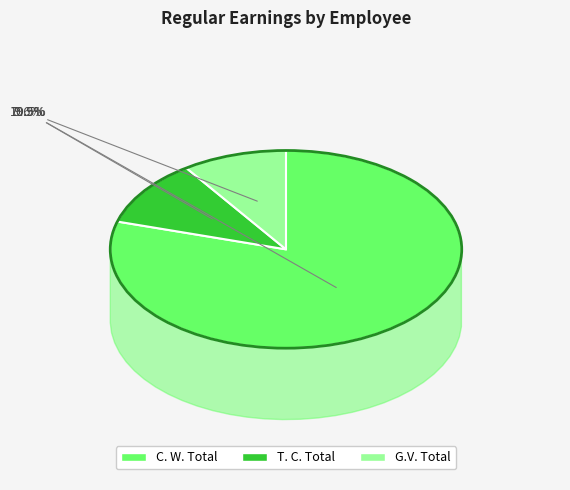

Which has a higher value, C. W. Total or T. C. Total?

C. W. Total